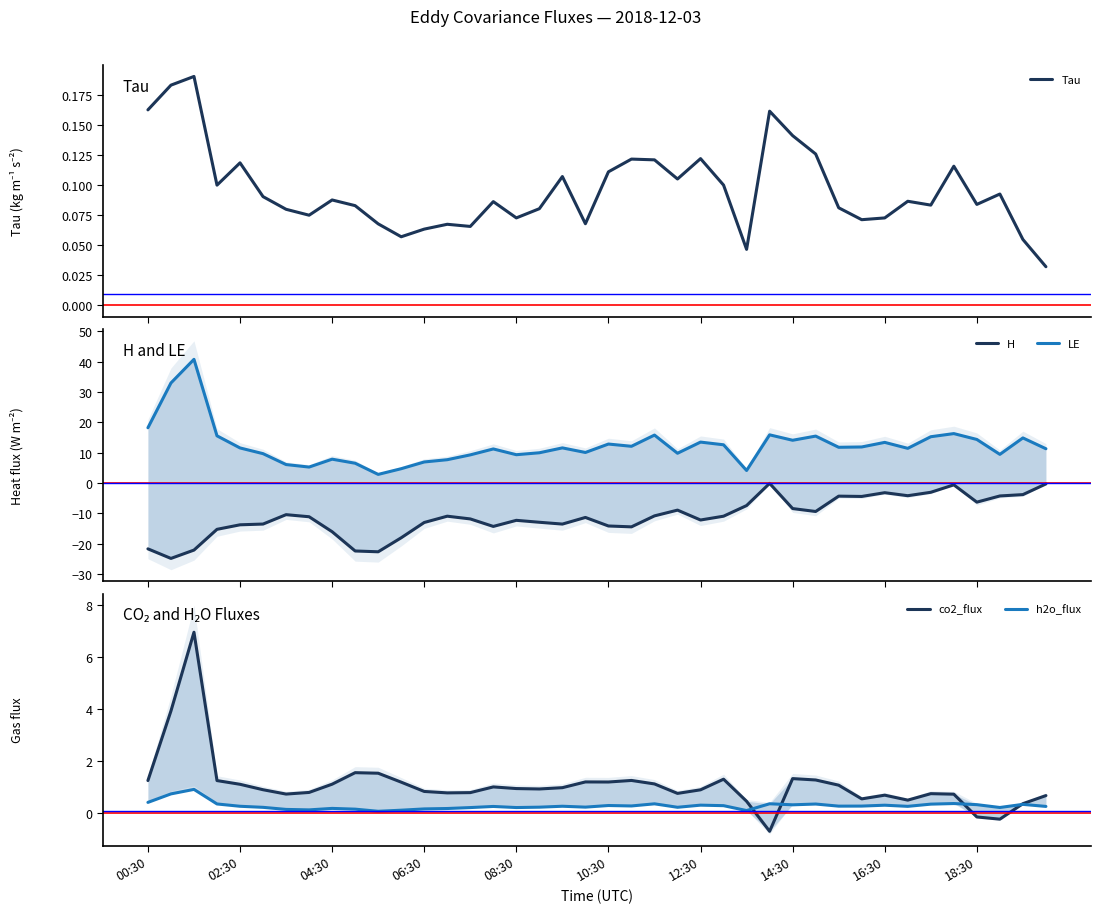

True or false: LE has more than 2 points higher than both neighbors.

True